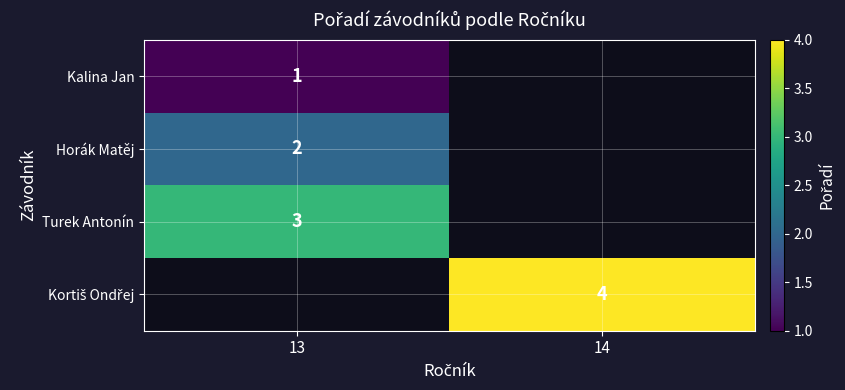

Which category has the highest value across all series?

14